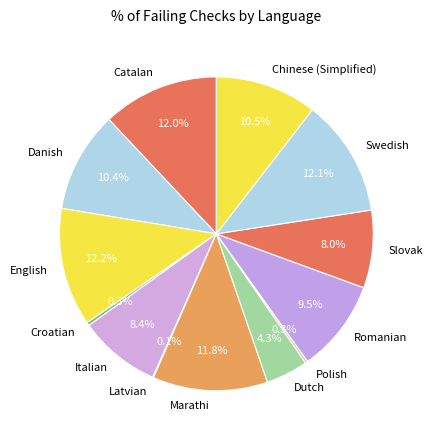

Does any single category account for the majority?

No